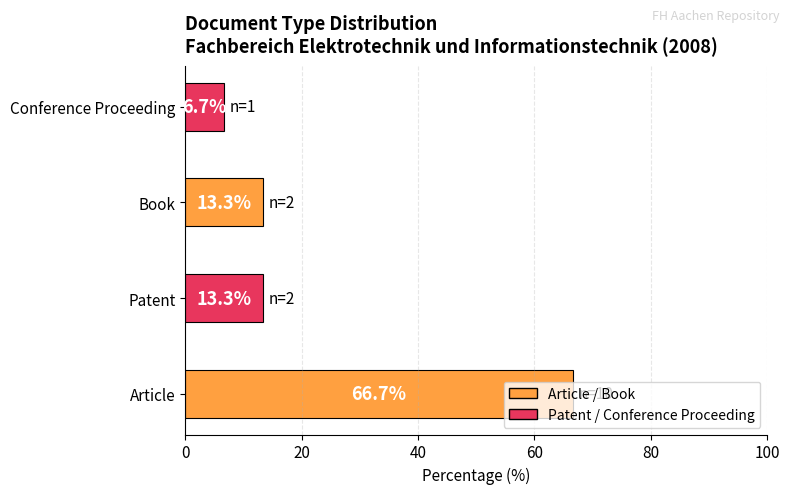

Does the chart contain any negative values?

No